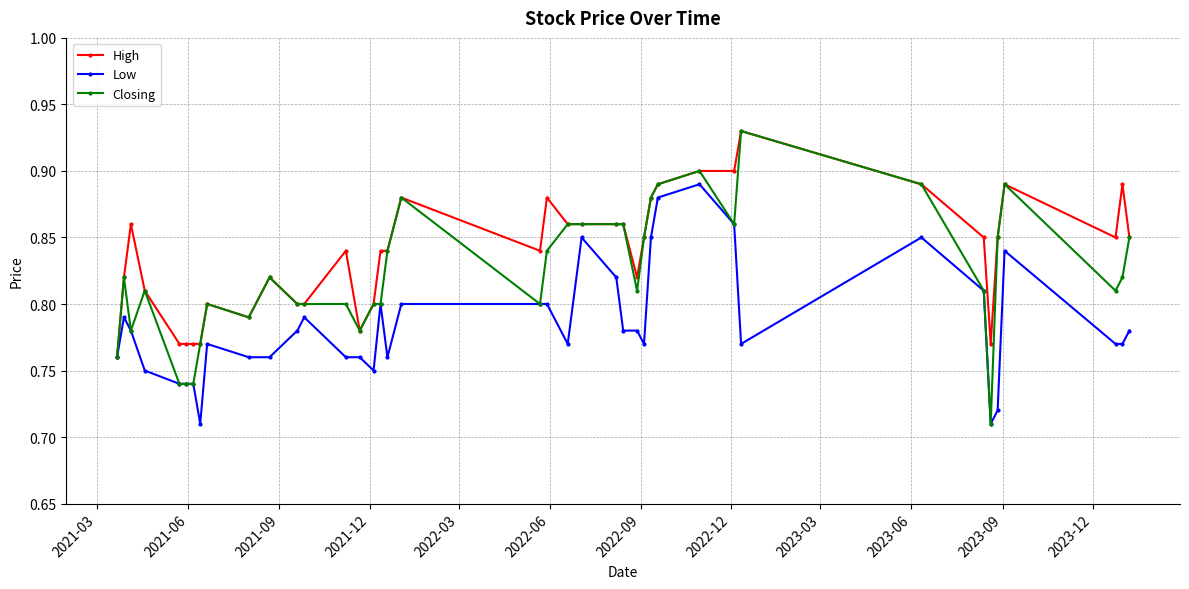

What is the difference between the second highest and minimum values in the Low series?

0.2